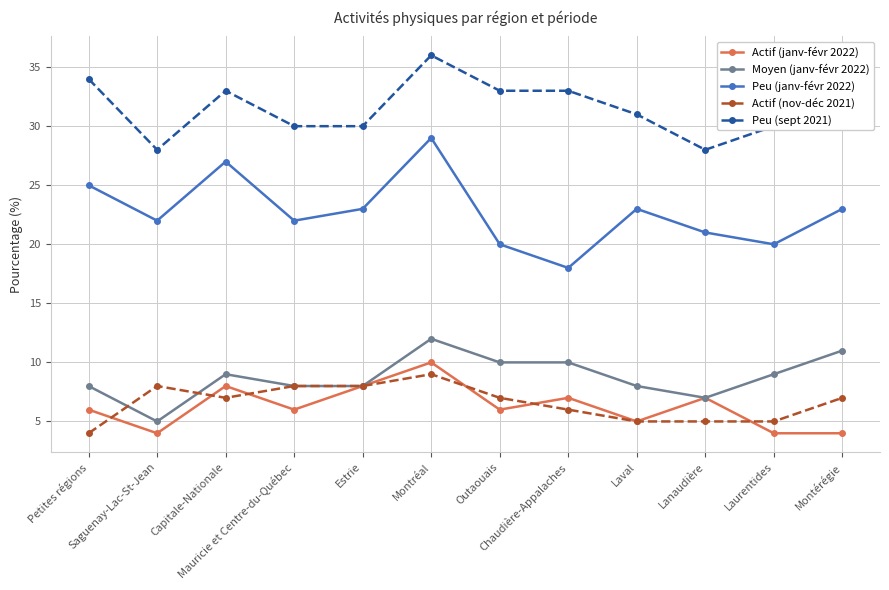

Where is the first local minimum for Peu (sept 2021)?

Saguenay-Lac-St-Jean